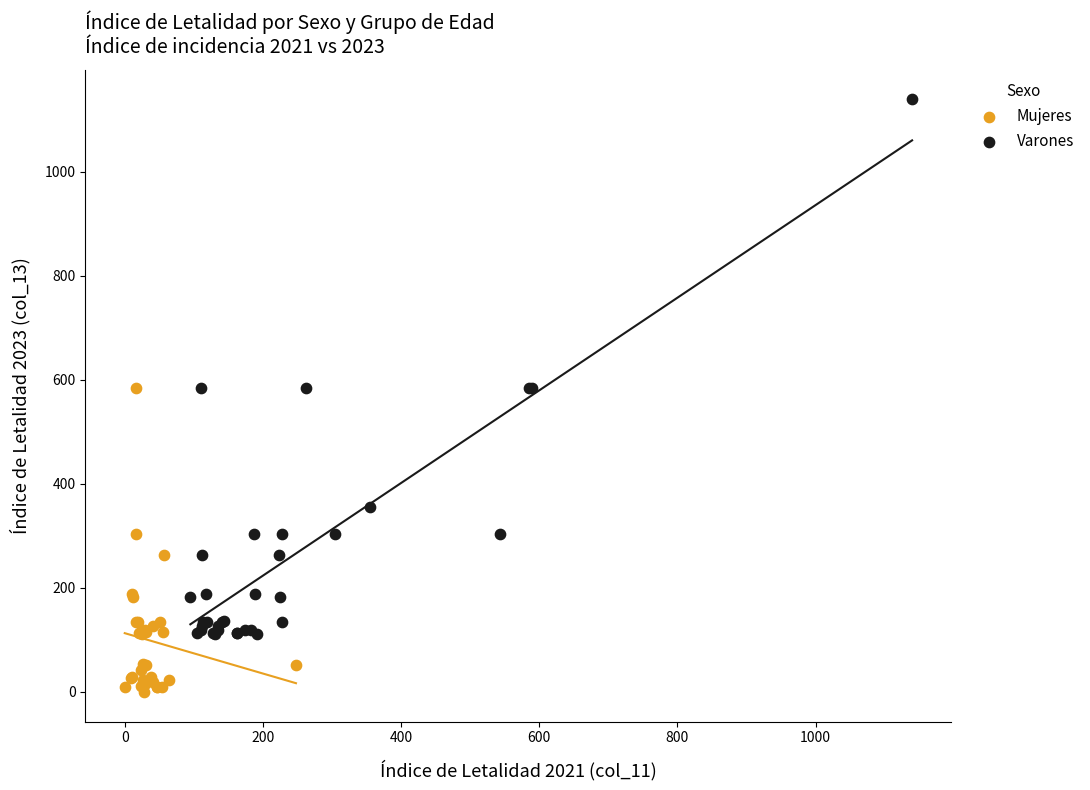

Which series contains the highest Y value?

Varones